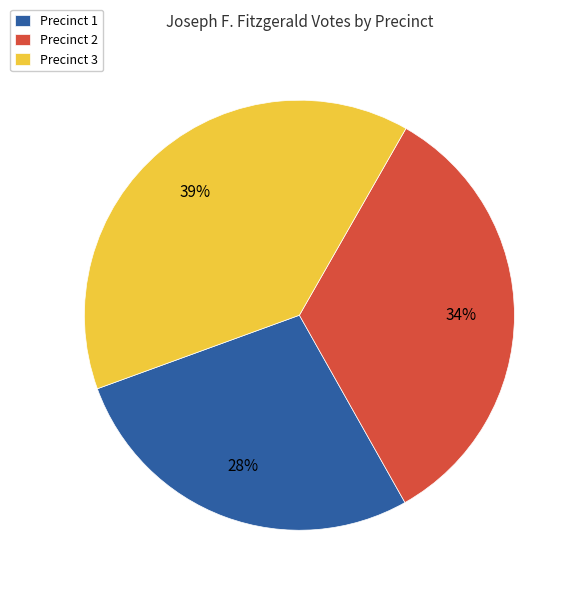

Does Precinct 2 represent more than half of the total?

No